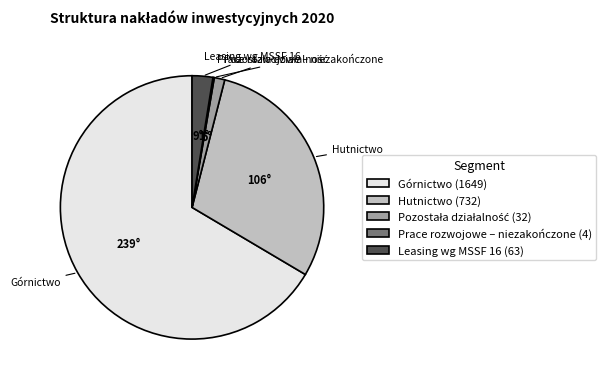

Approximately how many times larger is the value at Hutnictwo (732) compared to Leasing wg MSSF 16 (63)?

11.6